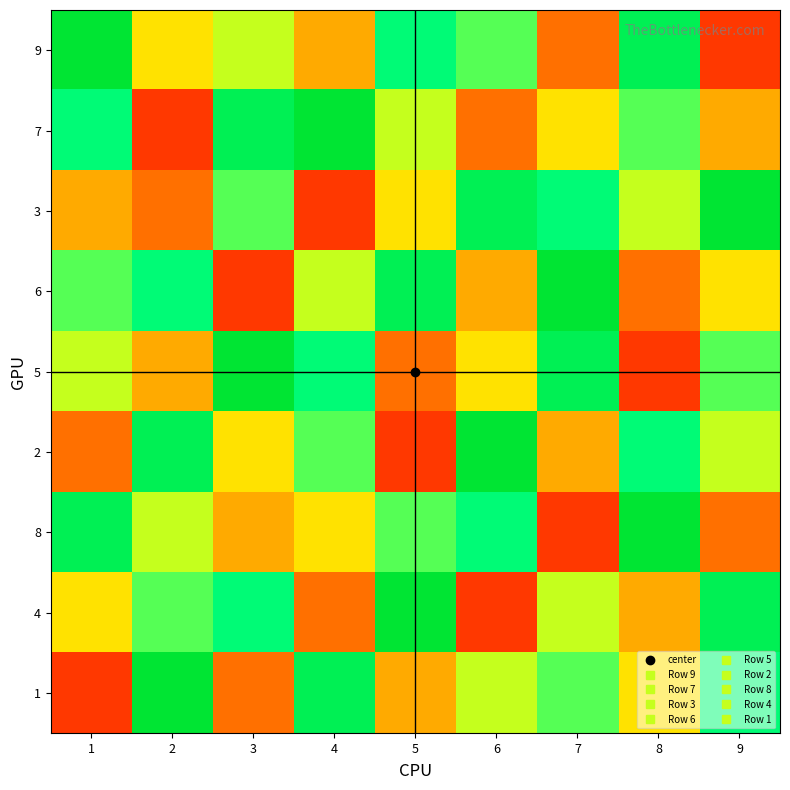

What is the maximum value shown in the chart?

1.0